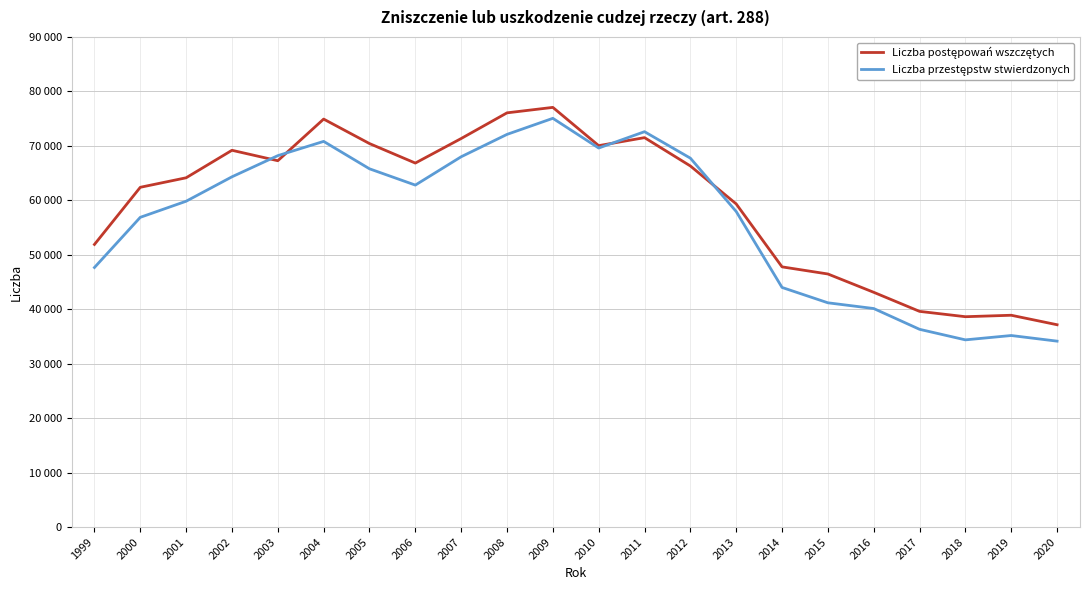

Is this an area chart (filled region under the line)?

No